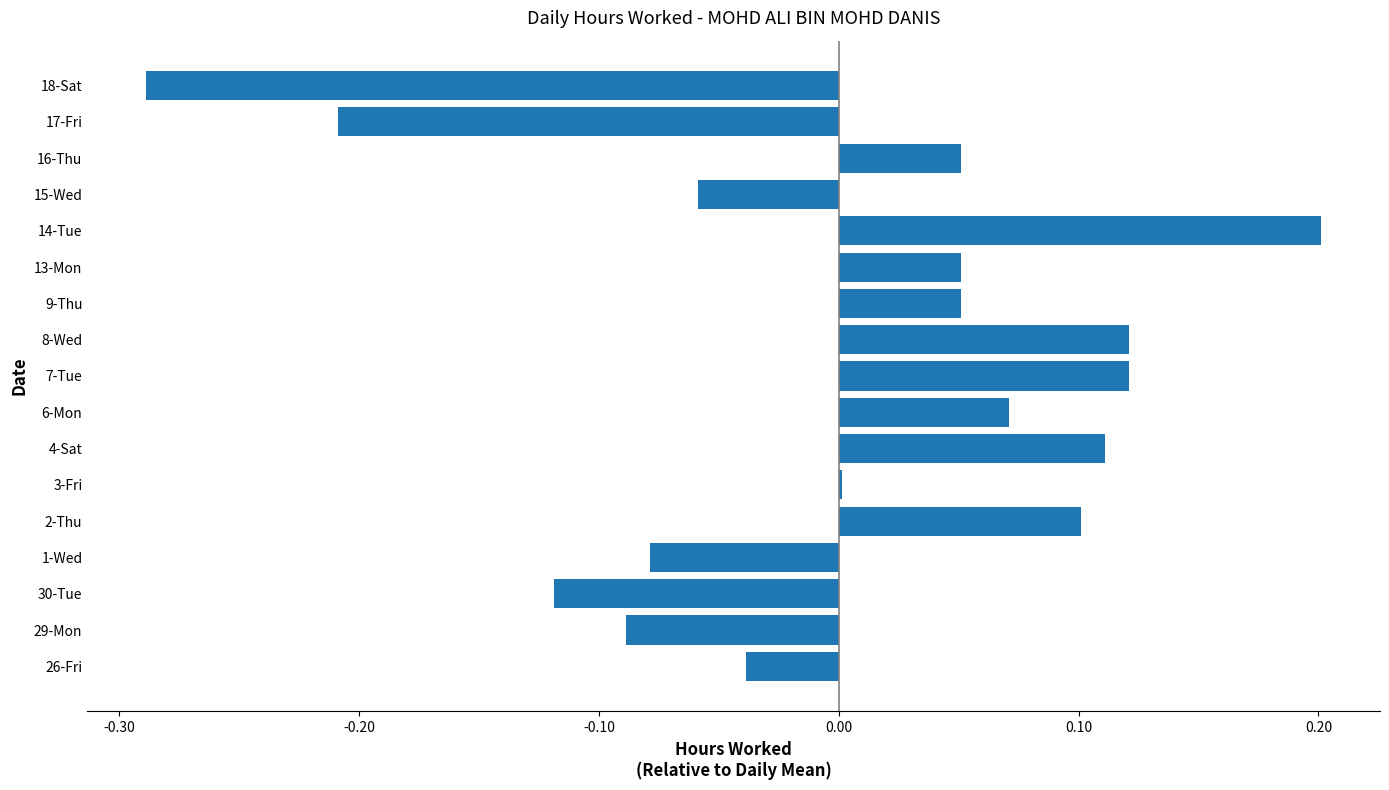

What is the change in value from 26-Fri to 14-Tue?

+0.2